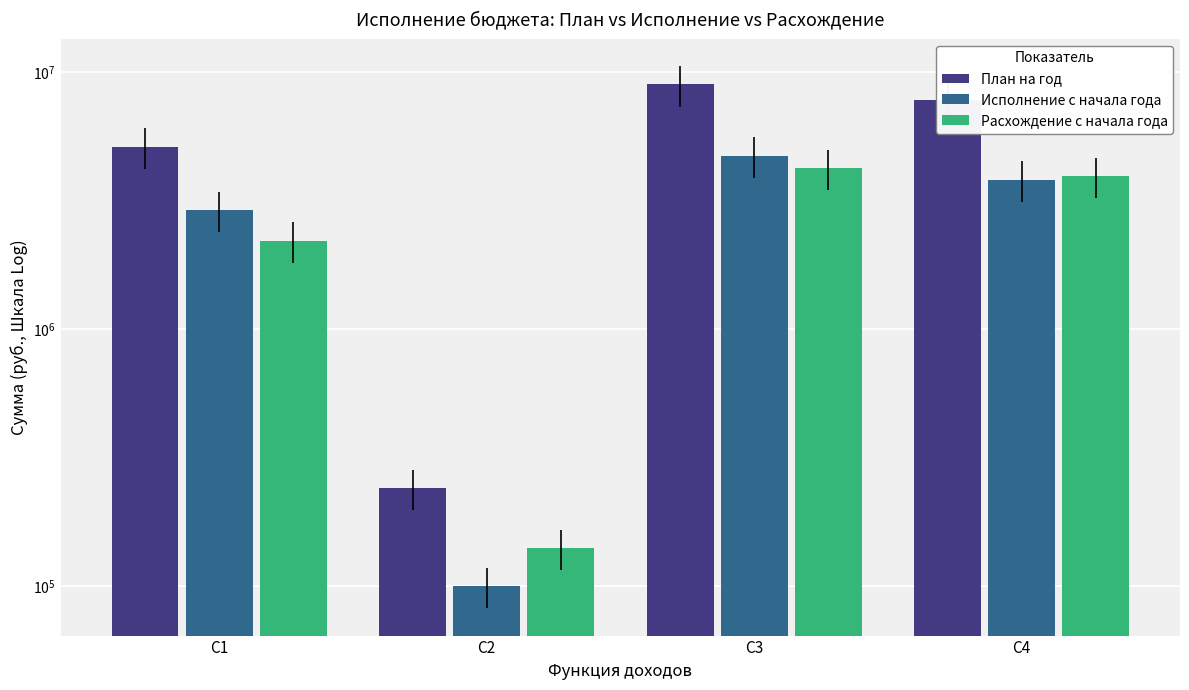

How many groups of bars are there?

4